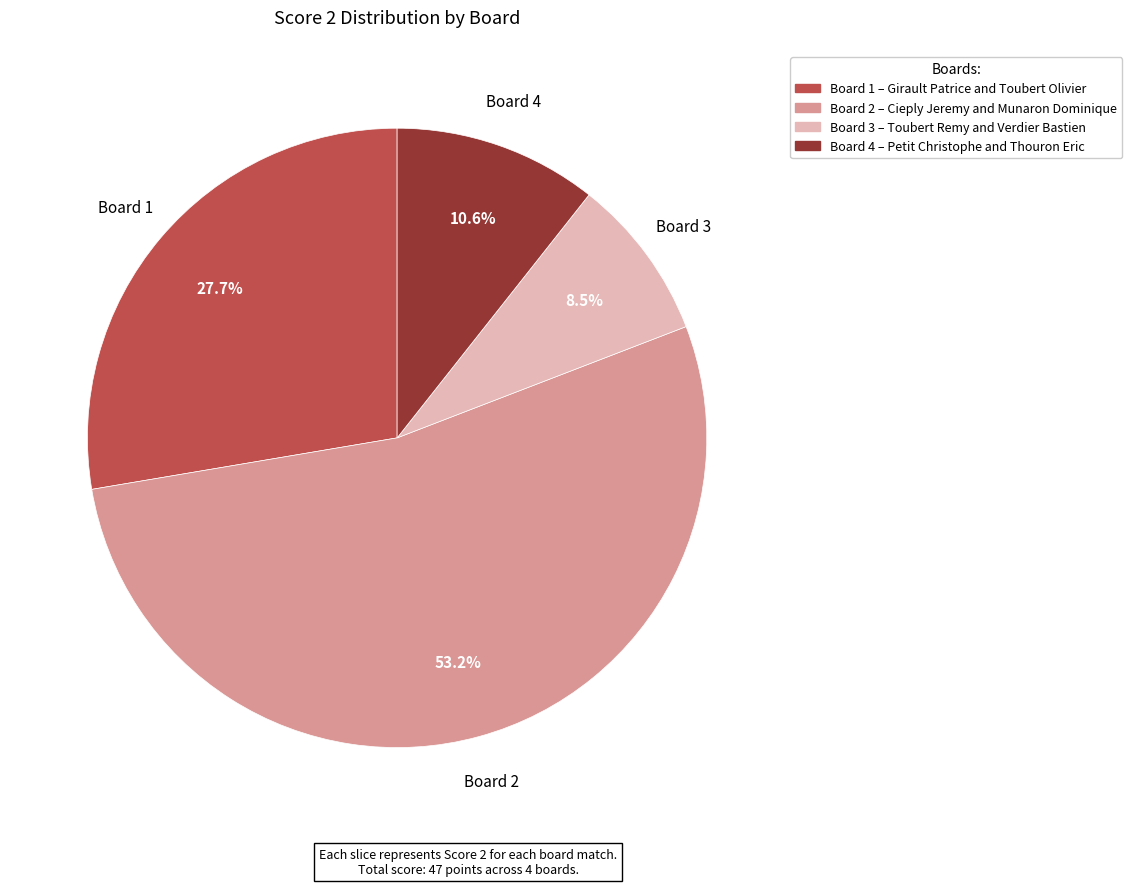

What is the ratio of the value at Board 2 to the value at Board 4?

5.0